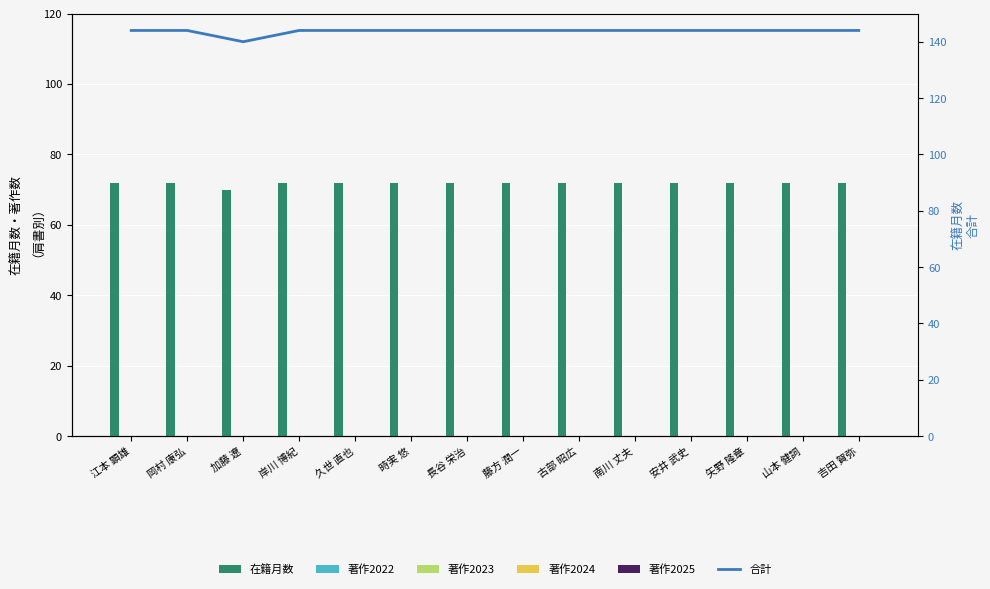

What is the label of the 4th bar from the right?

安井 武史